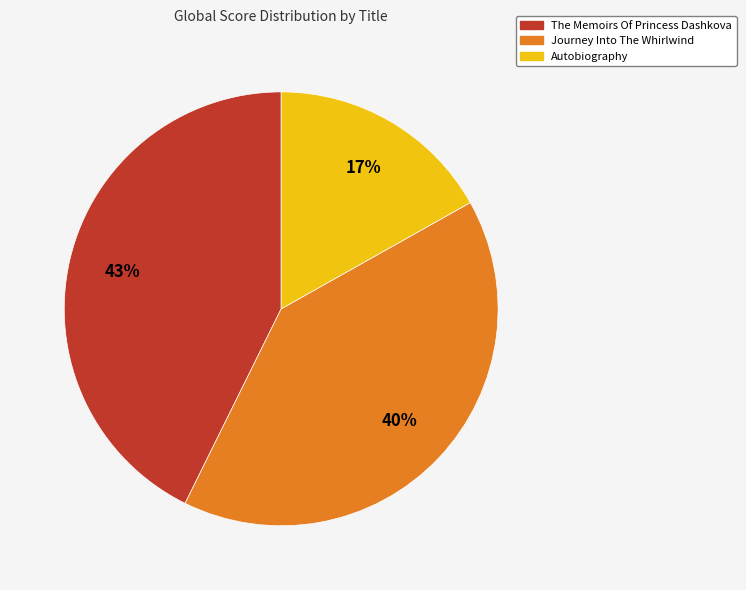

What is the largest slice in the pie chart?

The Memoirs Of Princess Dashkova